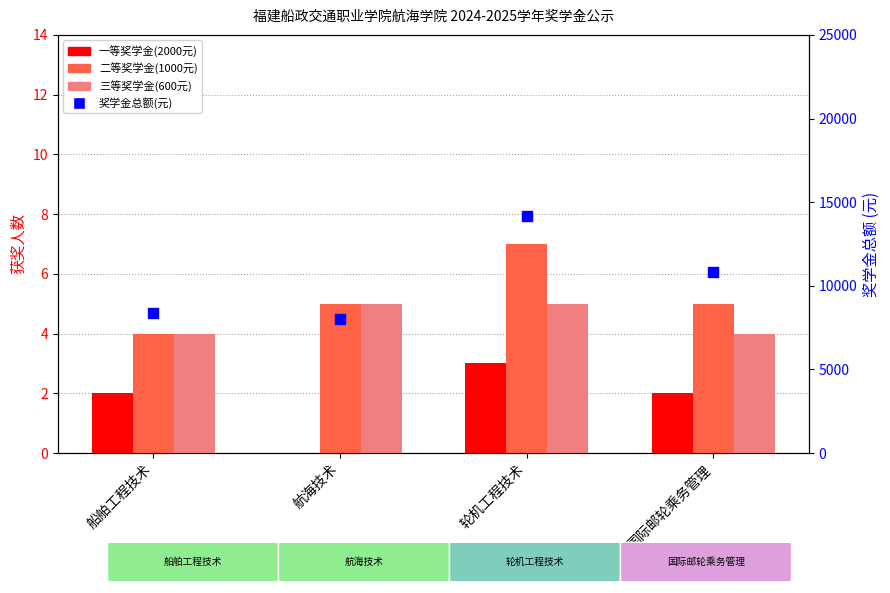

At which category is the sum across all series the highest?

轮机工程技术